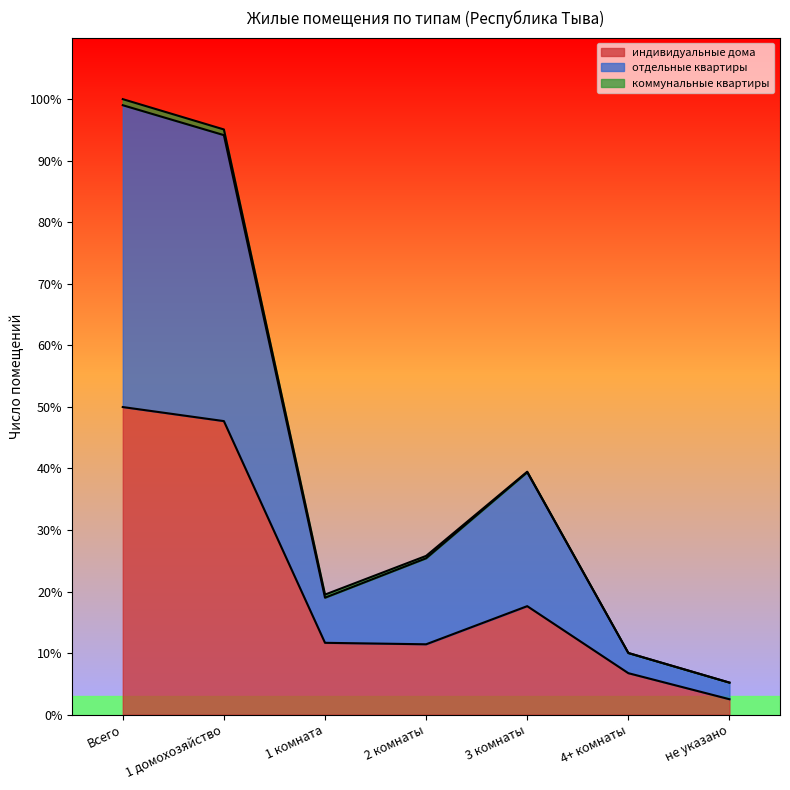

Which series has the largest total across all categories?

отдельные квартиры